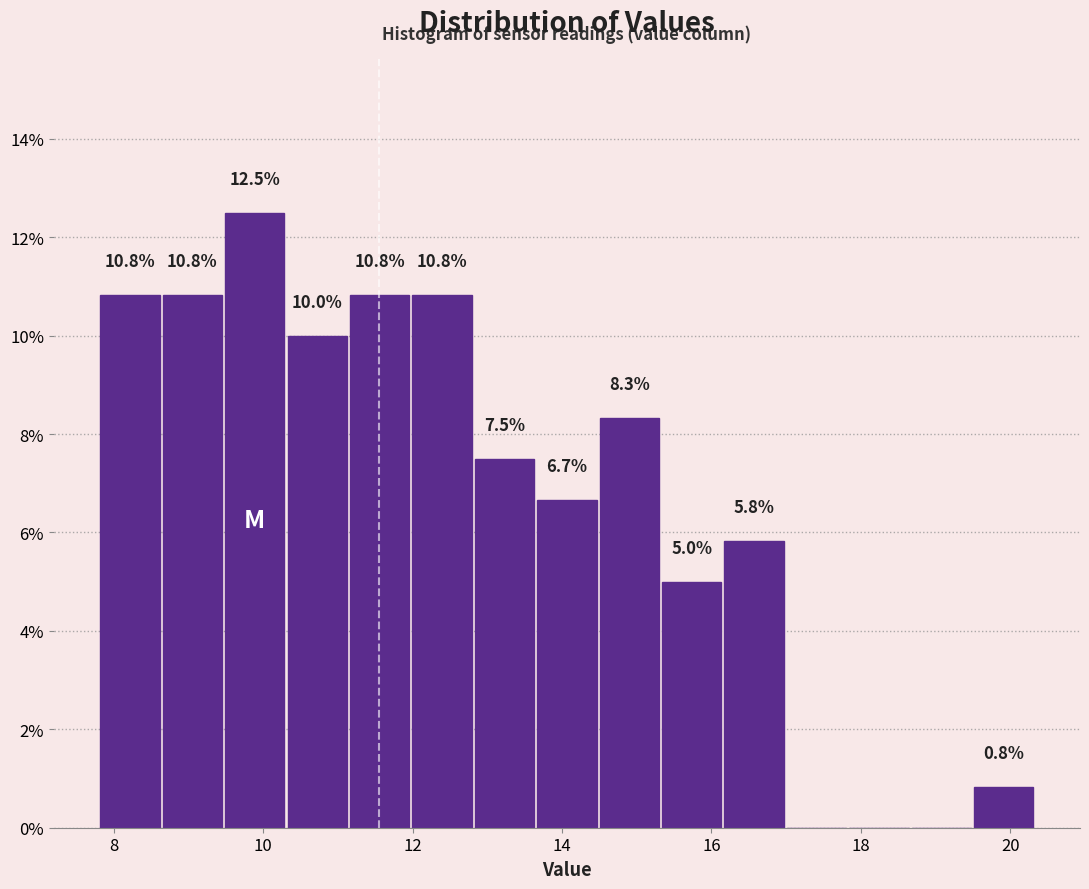

Which range on the x-axis has the tallest bar?

9.4 to 10.4